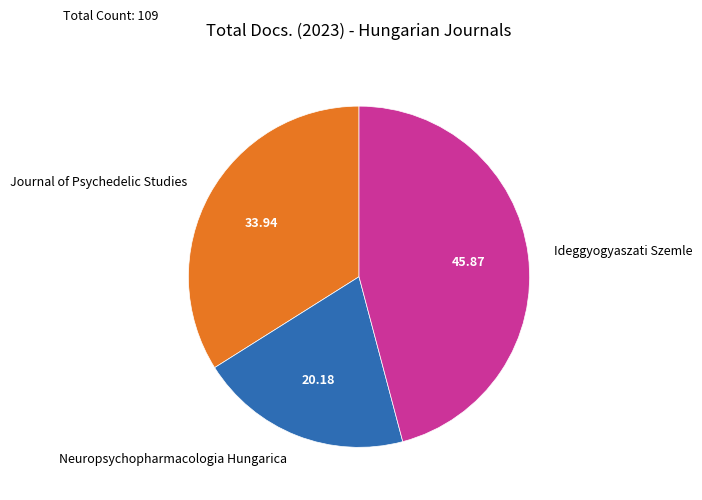

Which slice is the largest?

Ideggyogyaszati Szemle